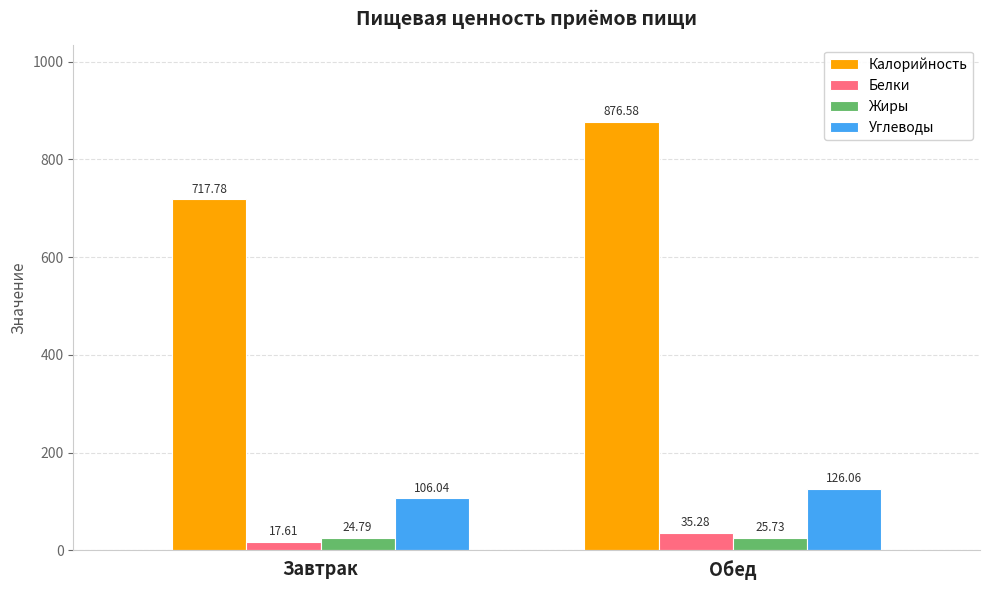

What is the spread (max minus min) of values at Завтрак?

700.2